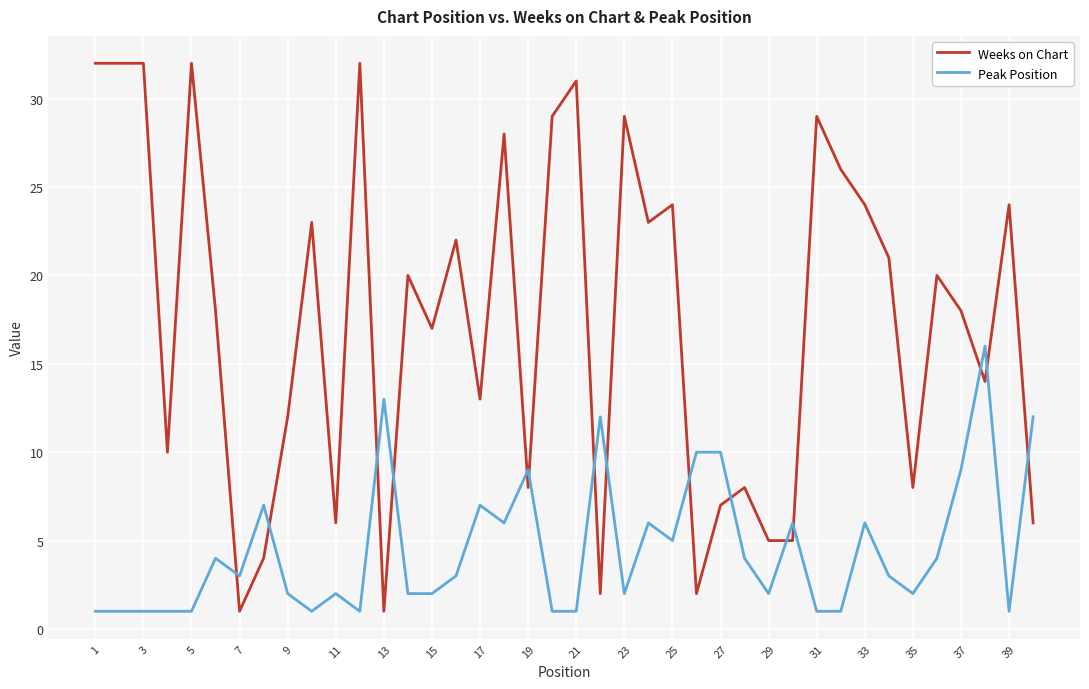

How many values in the Weeks on Chart series are below 20?

20